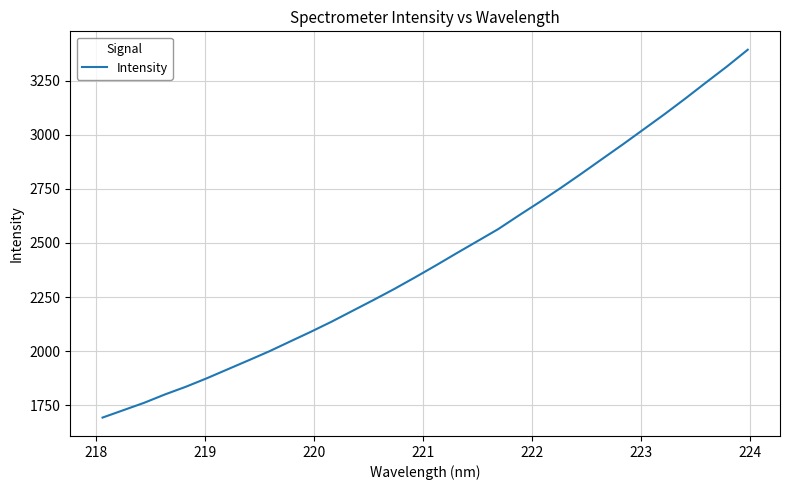

What is the minimum value shown in the chart?

1693.7